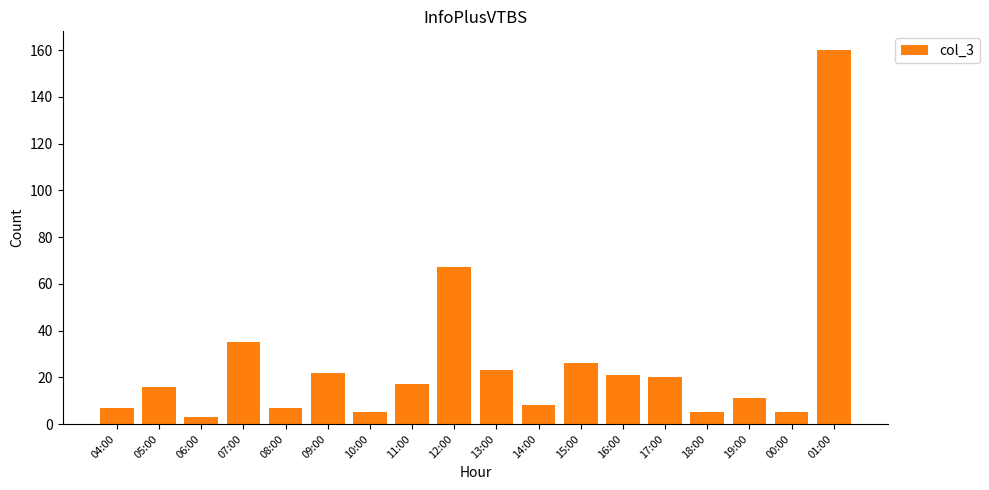

The chart shows a value of 26 at 11:00. True or false?

False